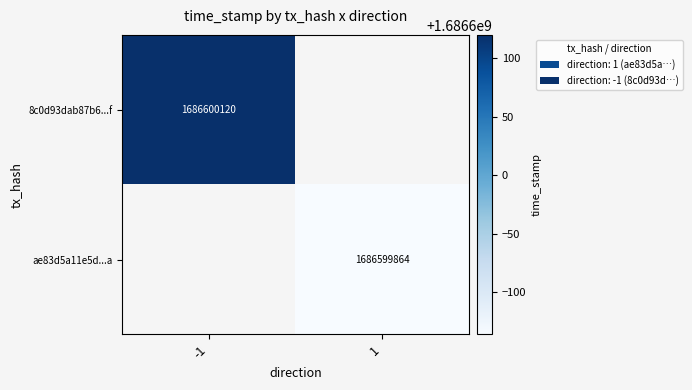

Which series has the largest total across all categories?

8c0d93dab87b6ad7dcd7efdd0498b3f8daf9d6f